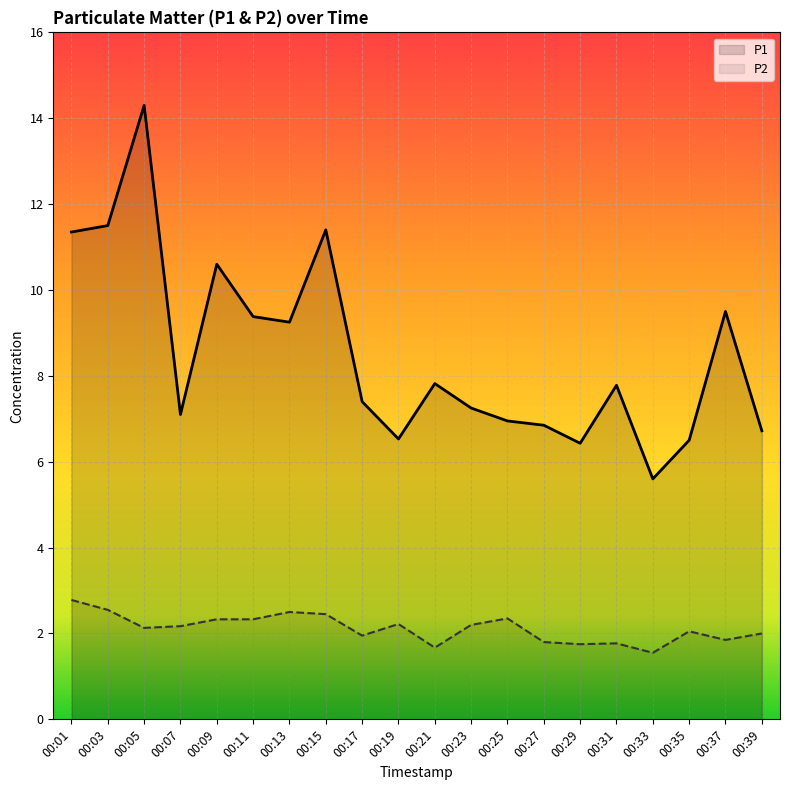

What is the average value of the P1 series?

8.5